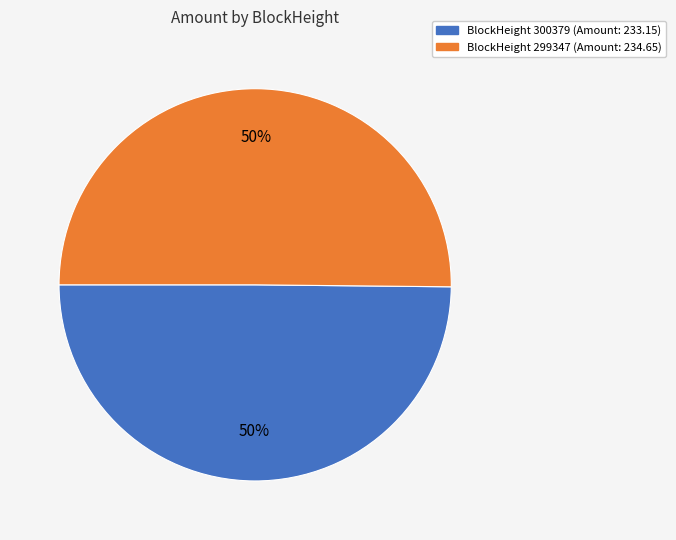

Combined, do BlockHeight 299347 (Amount: 234.65) and BlockHeight 300379 (Amount: 233.15) account for over 50%?

Yes